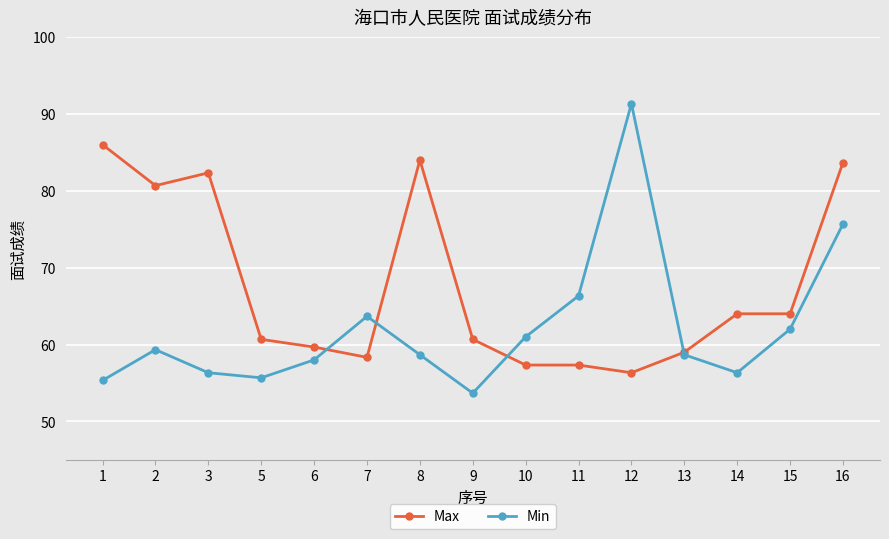

What is the sum of the Min values at 5 and 8?

114.3